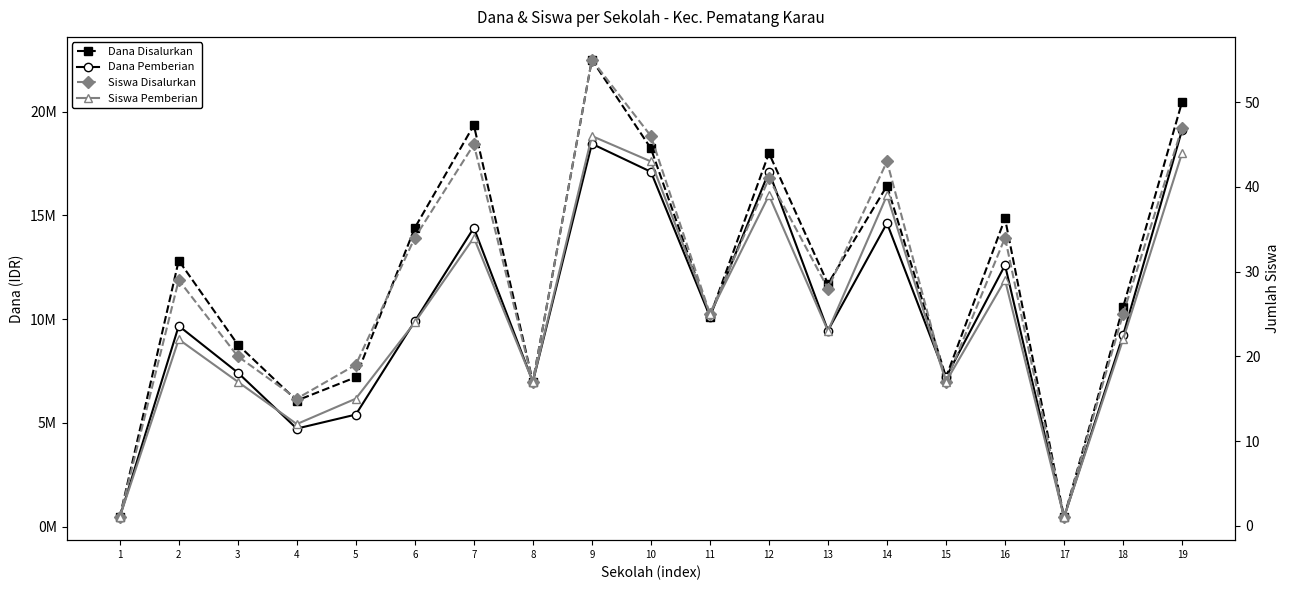

What is the average value of the Dana Pemberian series?

10231579